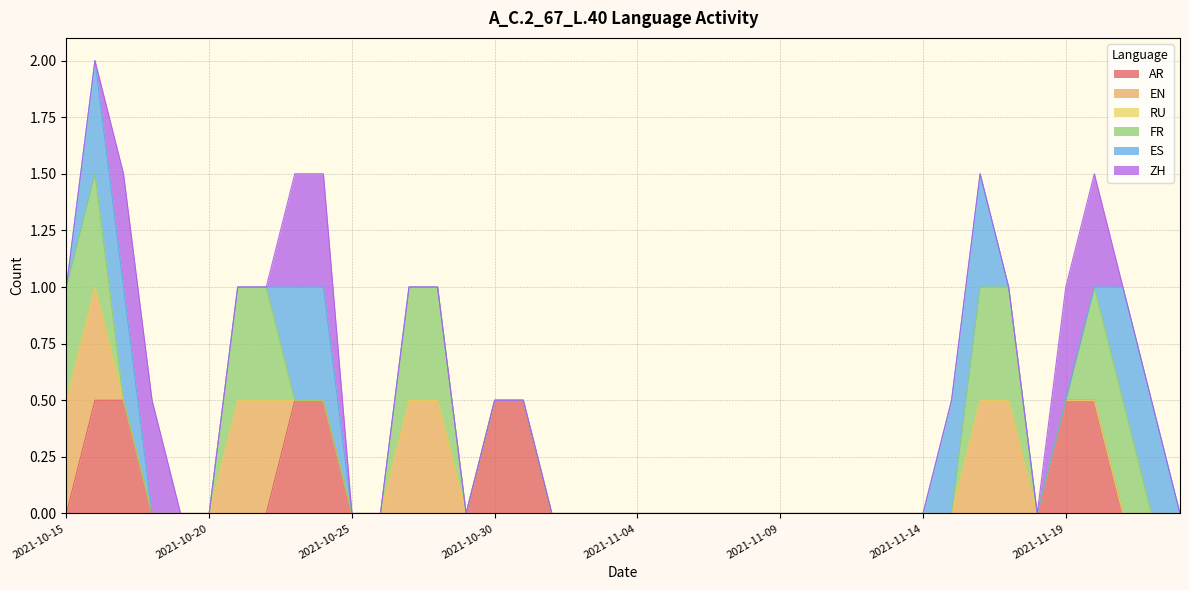

What is the highest value of the AR series?

0.5